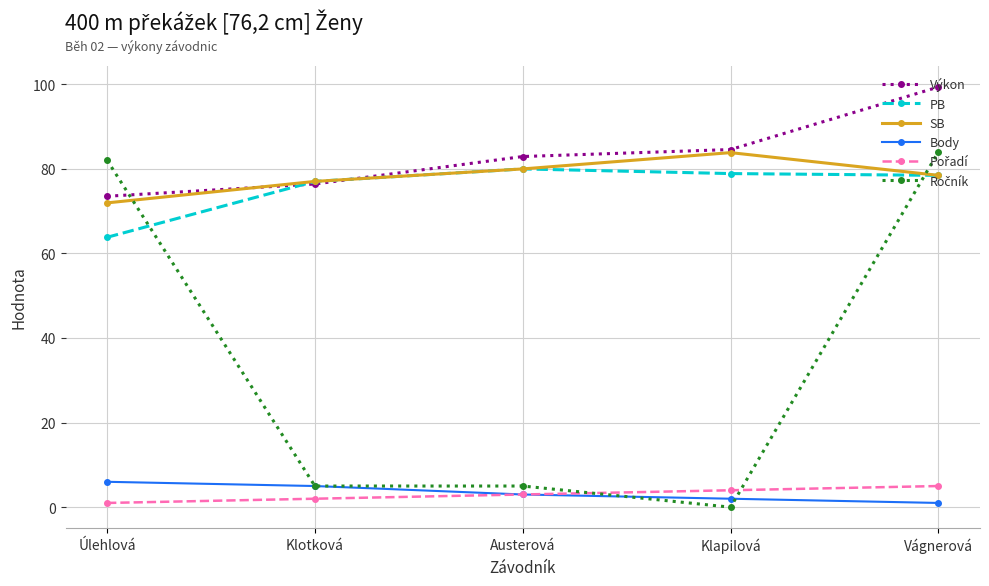

True or false: SB has a value of 78.4 at Vágnerová.

True